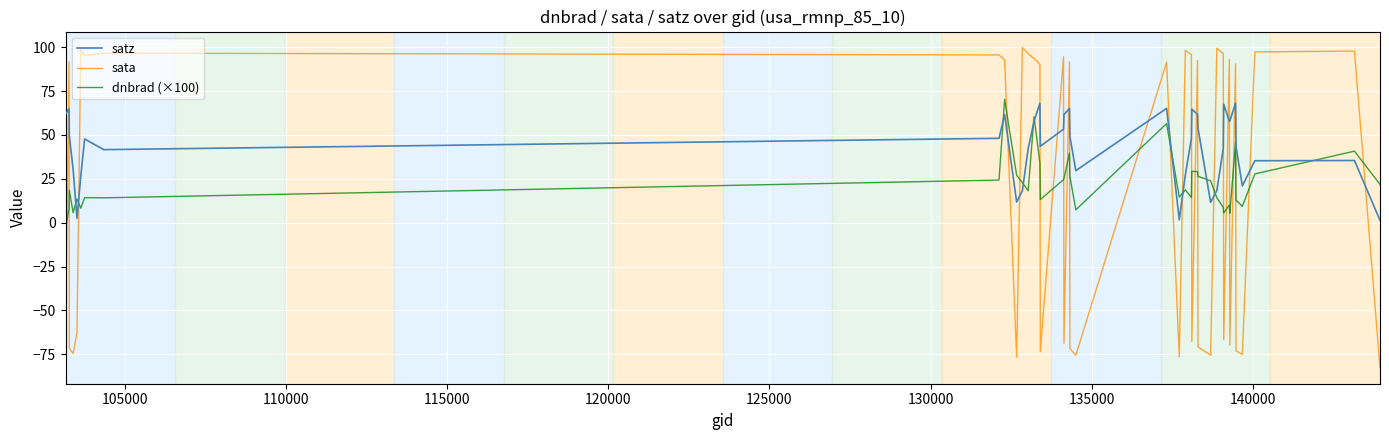

Which series has the largest range (max minus min)?

sata